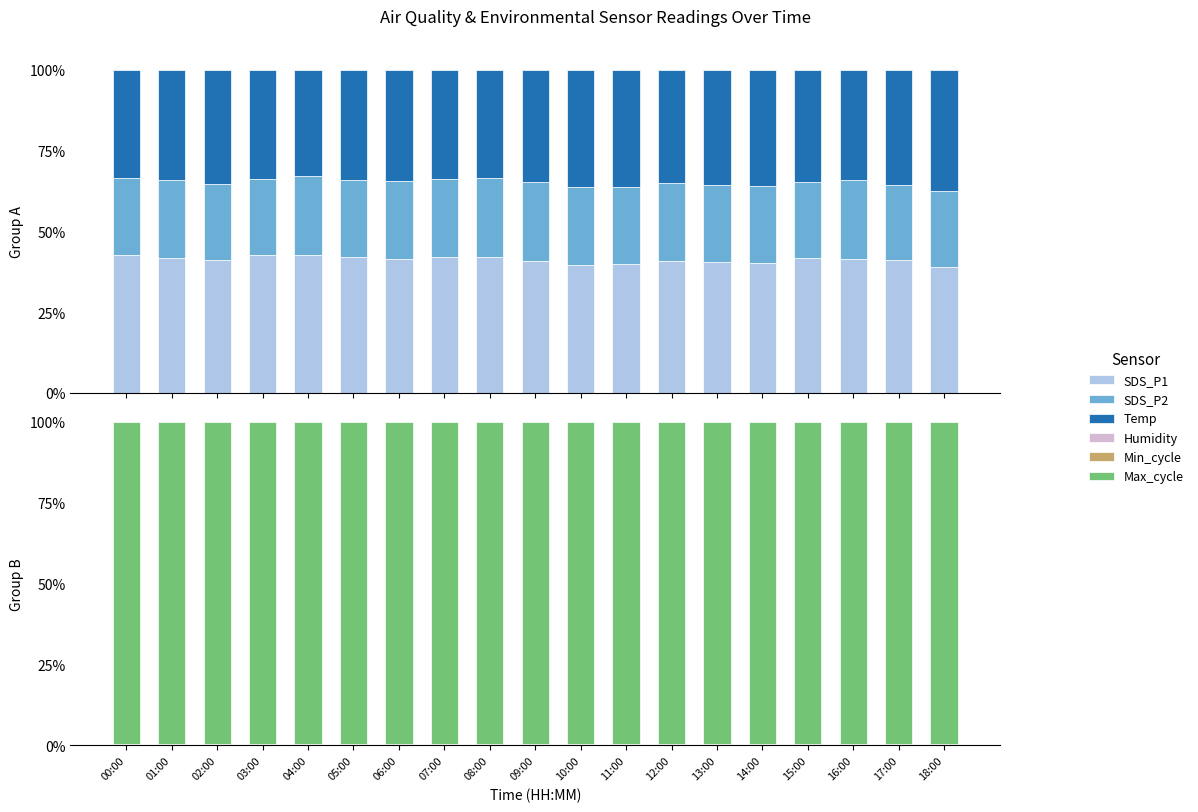

Reading right to left, what are all the values shown in this chart?

SDS_P1: 39.1	41.3	41.4	41.6	40.0	40.4	40.7	39.8	39.6	40.9	42.0	42.0	41.5	41.9	42.6	42.7	41.1	41.6	42.7
SDS_P2: 23.4	22.9	24.3	23.7	24.0	23.7	24.1	23.8	24.0	24.3	24.4	24.0	24.1	23.9	24.4	23.5	23.5	24.2	23.7
Temp: 37.5	35.8	34.3	34.7	36.0	35.8	35.1	36.4	36.3	34.8	33.6	34.0	34.4	34.2	33.1	33.8	35.4	34.1	33.6
Humidity: 0.3	0.3	0.3	0.3	0.3	0.3	0.3	0.3	0.3	0.3	0.3	0.3	0.3	0.3	0.3	0.3	0.3	0.3	0.3
Min_cycle: 0.1	0.1	0.1	0.1	0.1	0.1	0.1	0.1	0.1	0.1	0.1	0.1	0.1	0.1	0.1	0.1	0.1	0.1	0.1
Max_cycle: 99.6	99.6	99.6	99.6	99.6	99.6	99.6	99.6	99.6	99.6	99.6	99.6	99.6	99.6	99.6	99.6	99.6	99.6	99.6